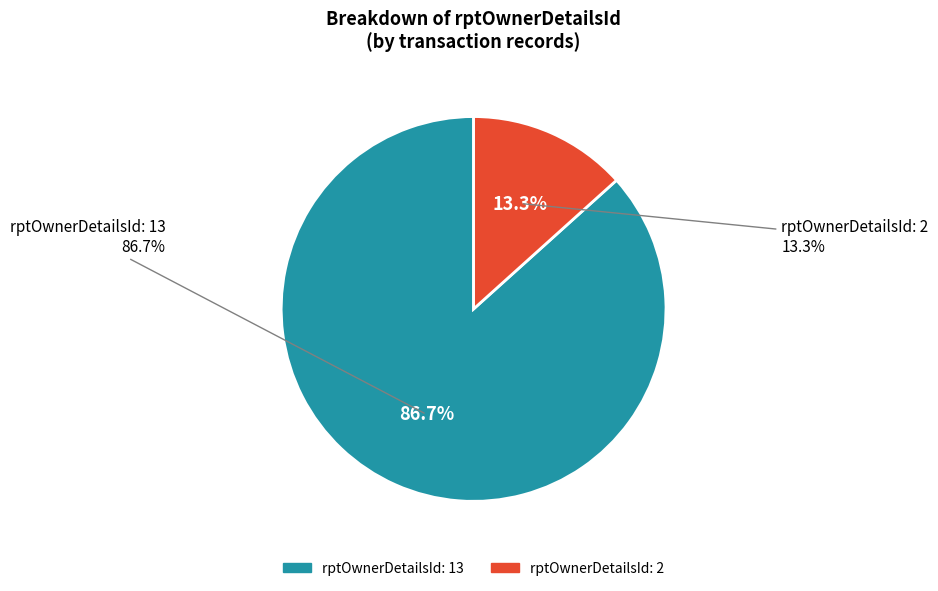

What is the smallest slice in the pie chart?

2